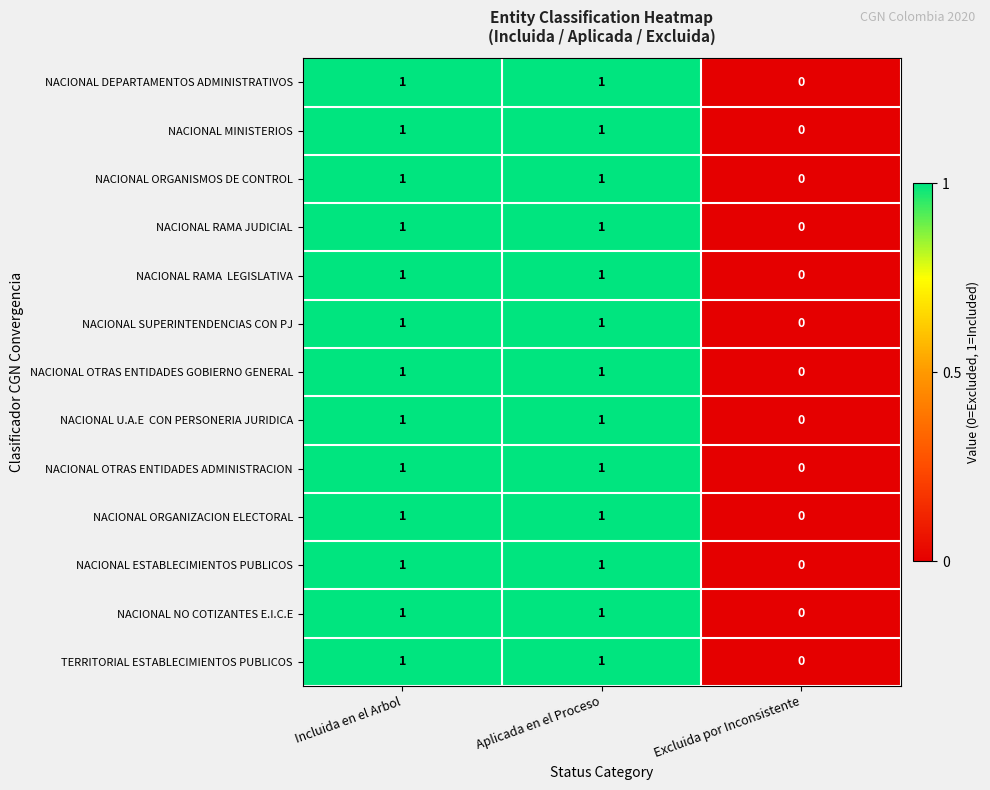

What is the total value across all series at Incluida en el Arbol?

13